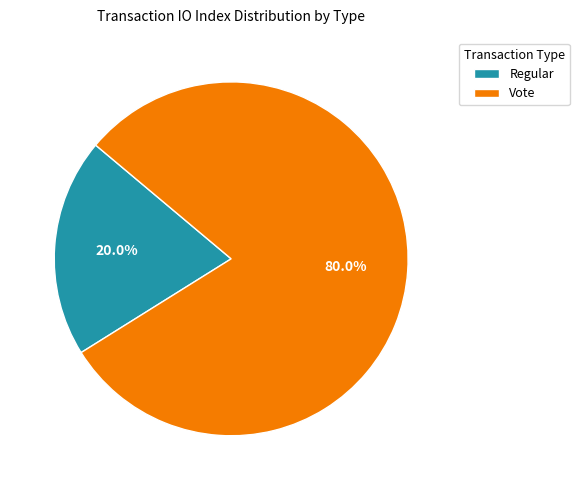

Approximately how many times larger is the value at Vote compared to Regular?

4.0